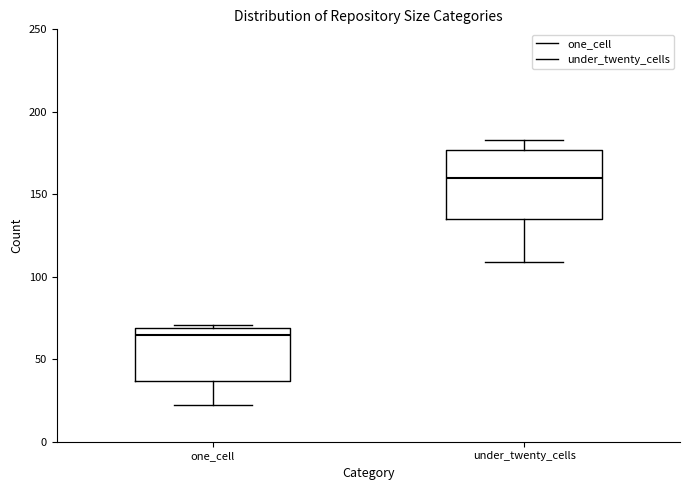

Reading left to right, transcribe this box plot: for each box, give where its median line is, the range the box spans, and where its two whiskers end, as read against the y-axis. The values are not printed on the chart, so give them approximately, as read against the axis.

one_cell: median 65, box 35 to 70, whiskers 20 to 70 (just above the box's upper edge)
under_twenty_cells: median 160, box 135 to 175, whiskers 110 to 185